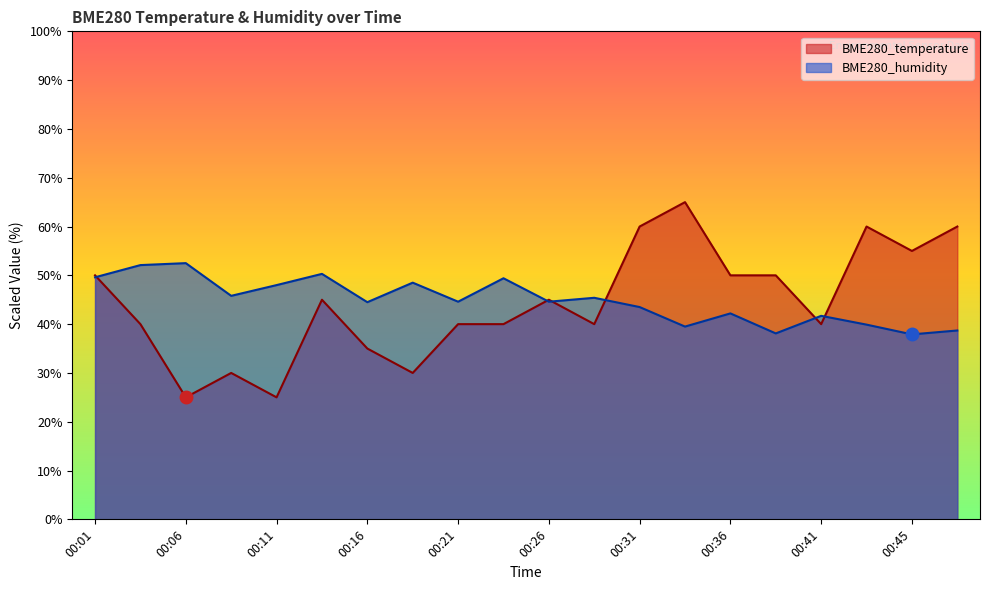

True or false: BME280_humidity has a value of 68.7 at 00:16.

False